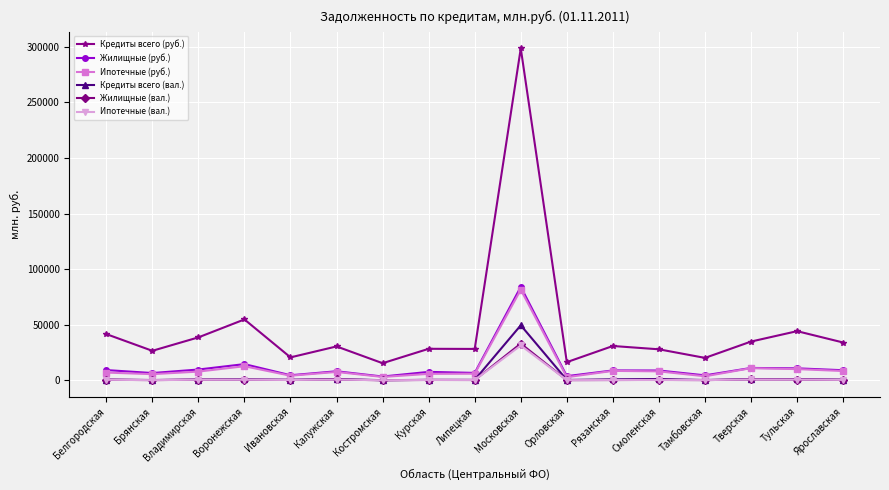

Which series has the largest total across all categories?

Кредиты всего (руб.)